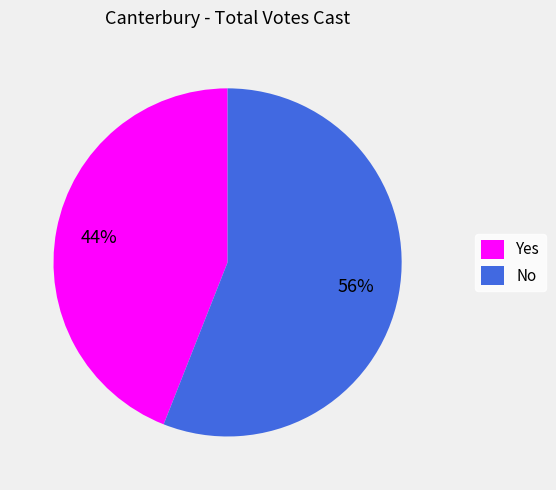

Rank the categories by value from highest to lowest.

No, Yes